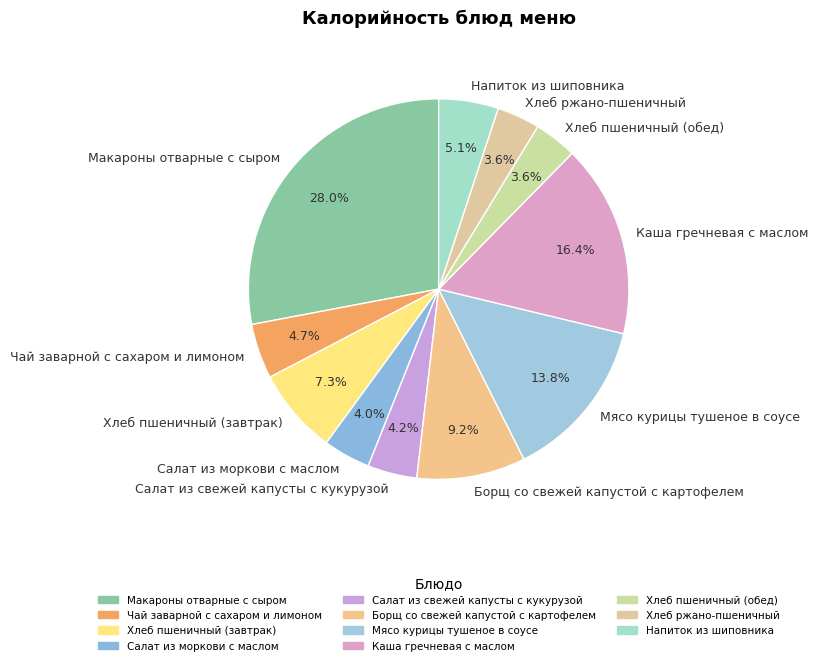

Which has a higher value, Хлеб пшеничный (обед) or Каша гречневая с маслом?

Каша гречневая с маслом